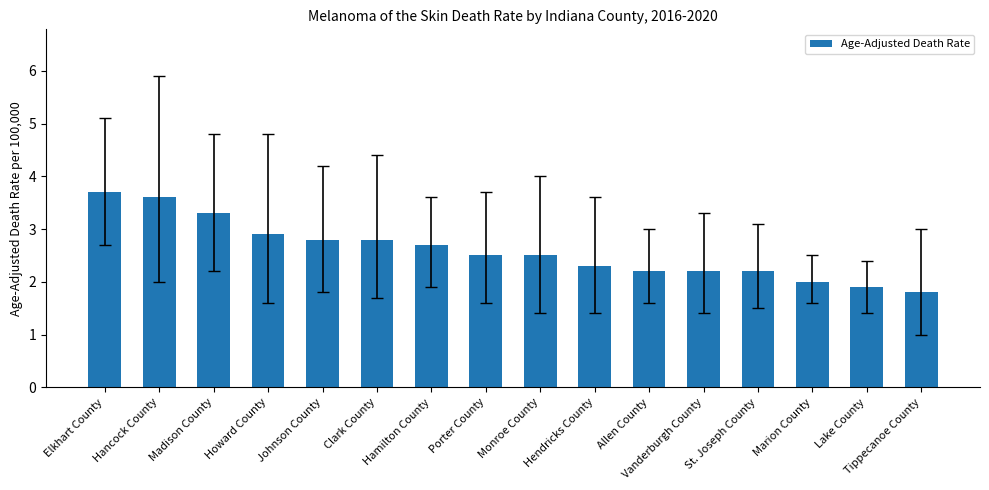

The chart shows a value of 1.8 at Tippecanoe County. True or false?

True